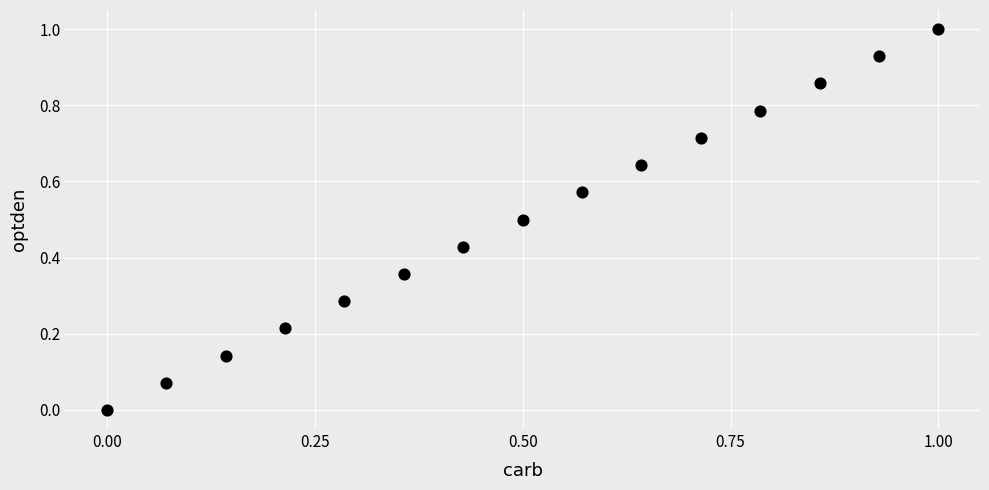

What is the range of X values (max minus min)?

1.0